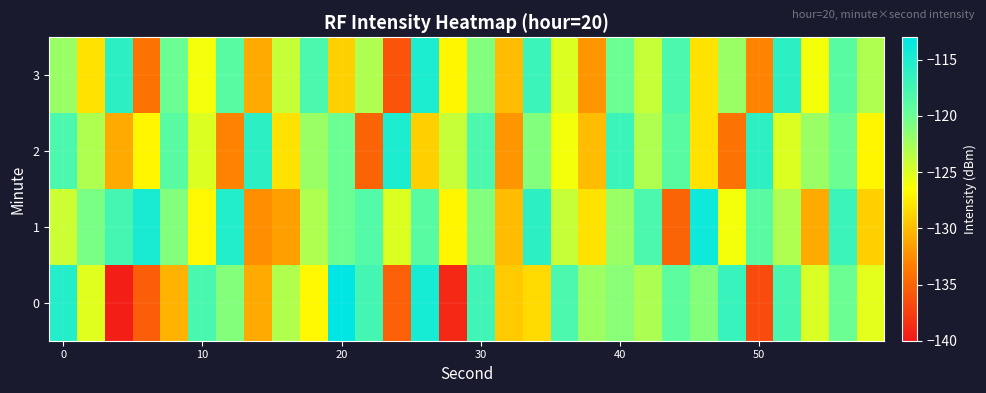

List the series in order of their peak value, highest first.

0, 1, 2, 3